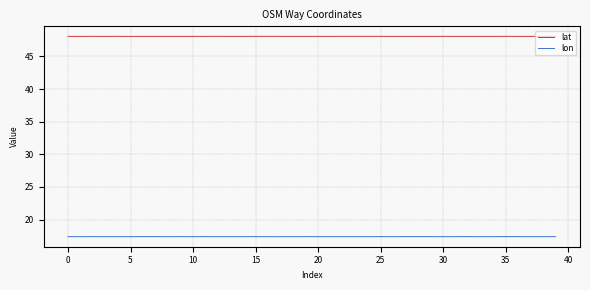

Rank the series by their maximum value, from lowest to highest.

lon, lat